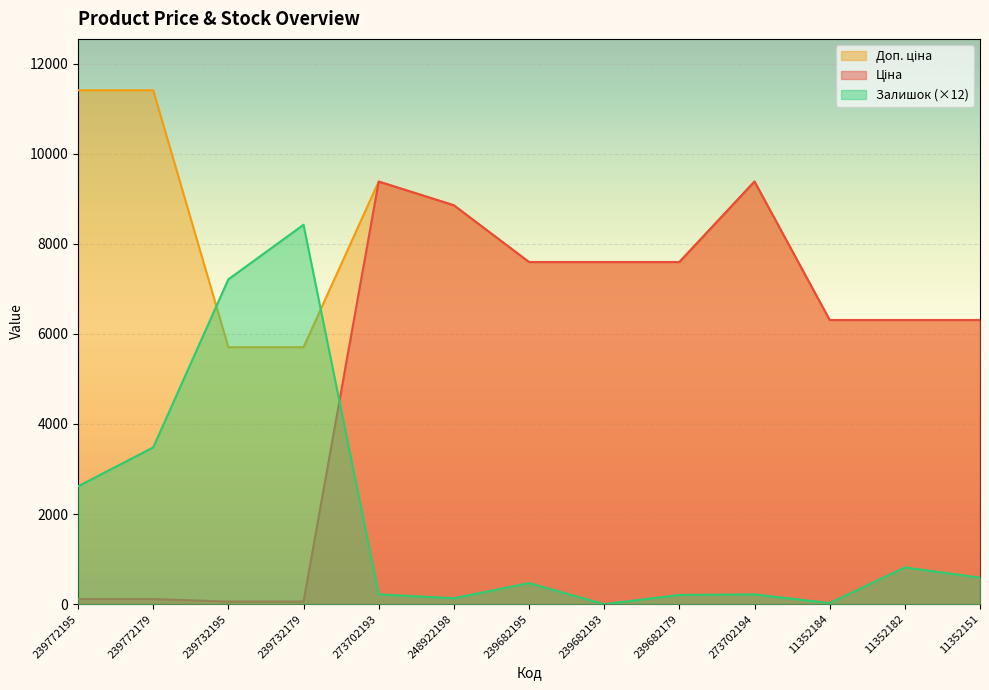

What is the highest value of the Ціна series?

9384.0